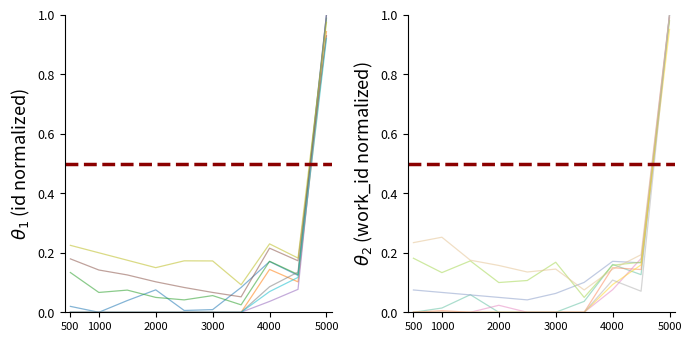

How many interior local valleys does the id series have?

1